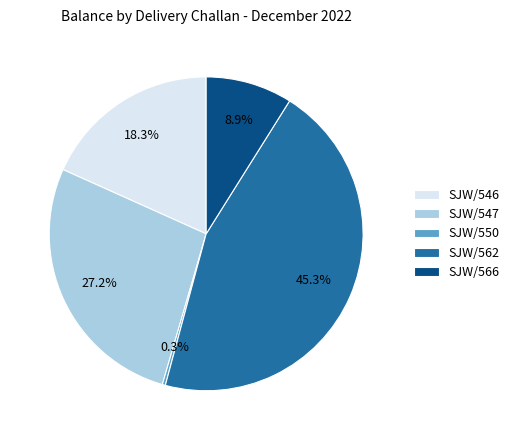

Which category has the smallest portion of the pie?

SJW/550